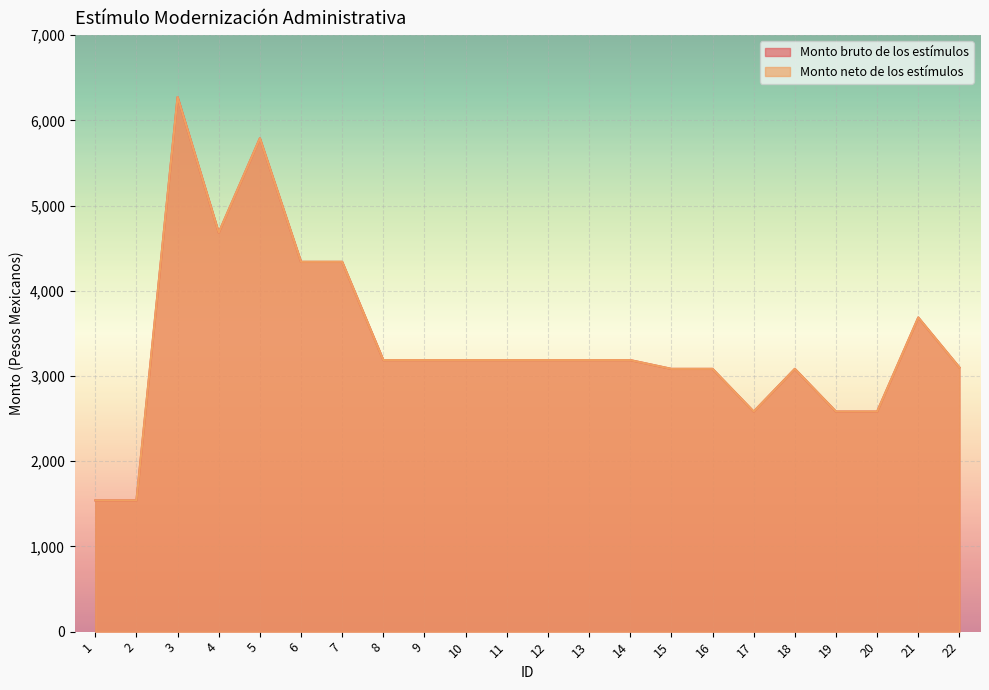

At which label does Monto neto de los estímulos reach its minimum?

1